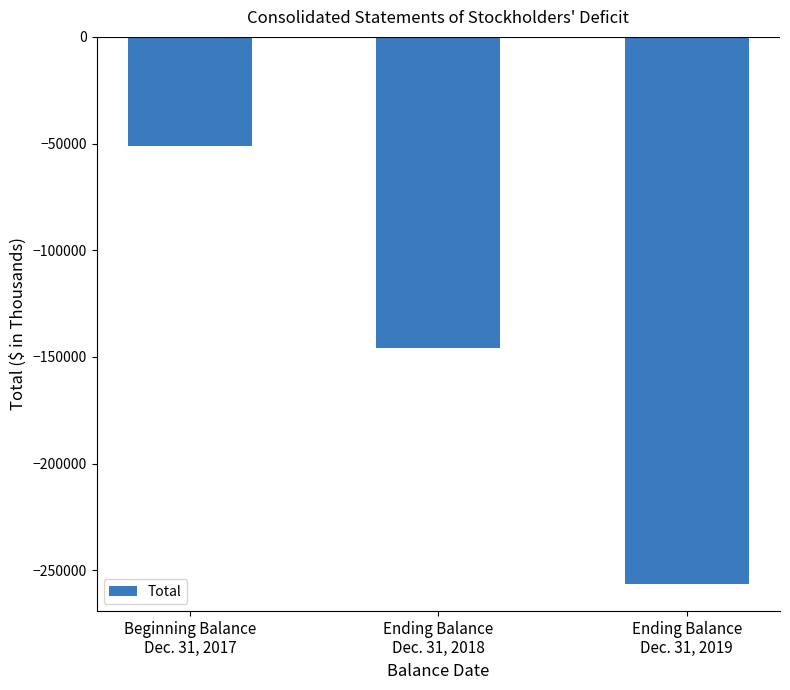

What position from the left is Ending Balance
Dec. 31, 2018?

2